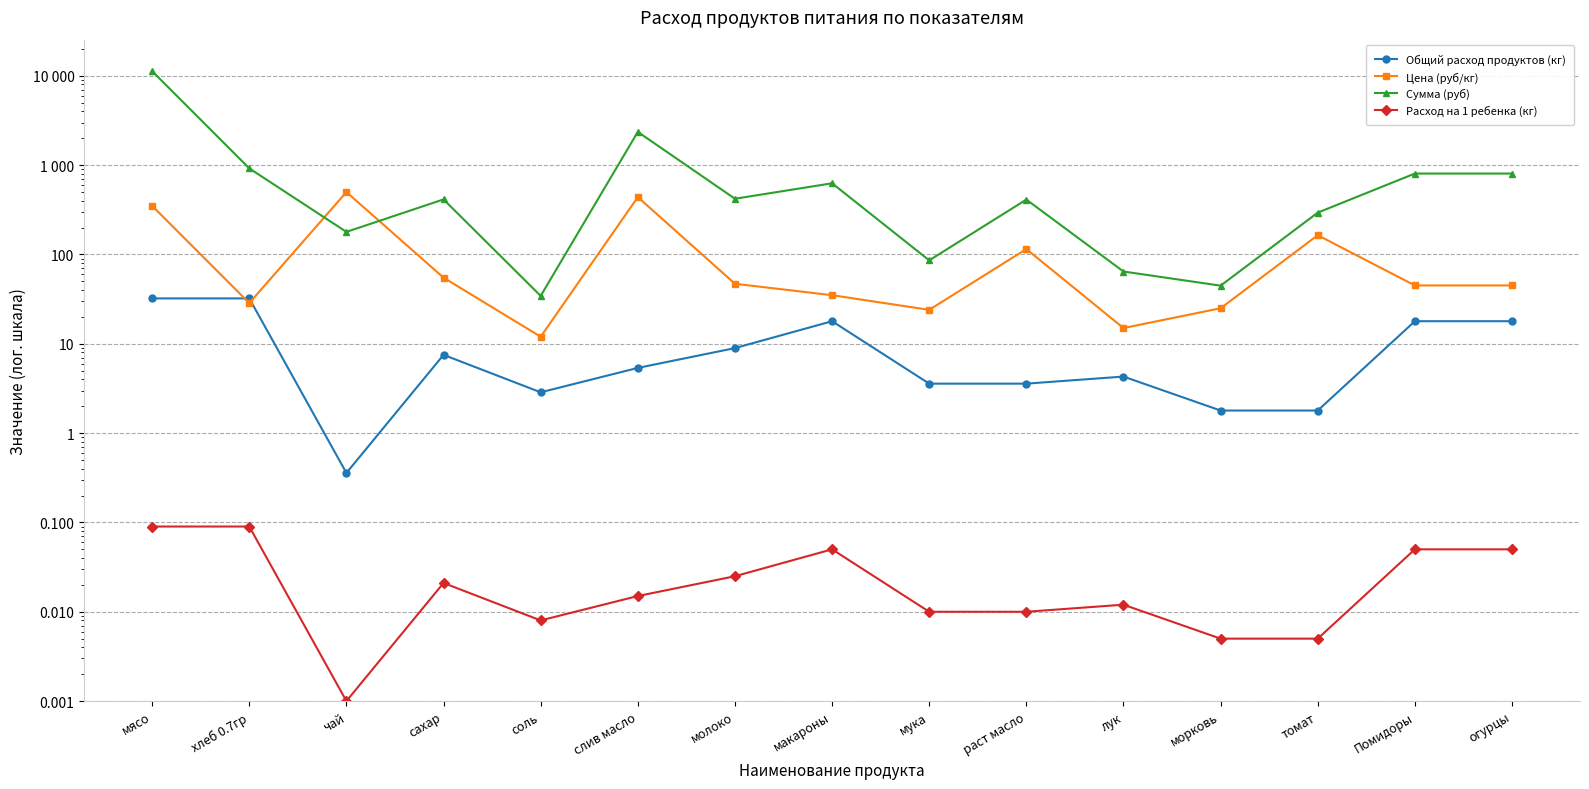

Read the Общий расход продуктов (кг) value at сахар.

7.5